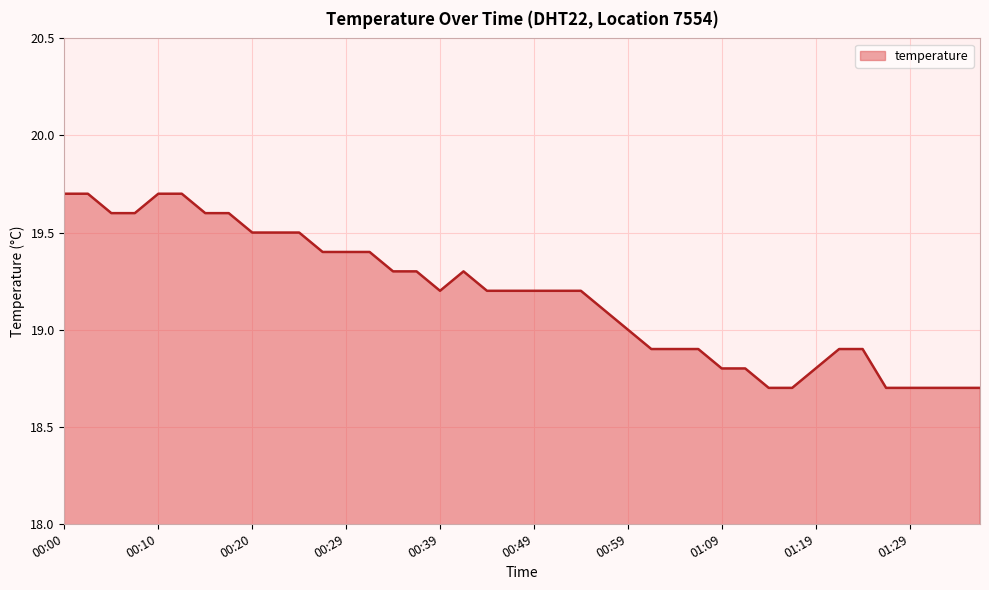

What is the greatest value displayed?

19.7